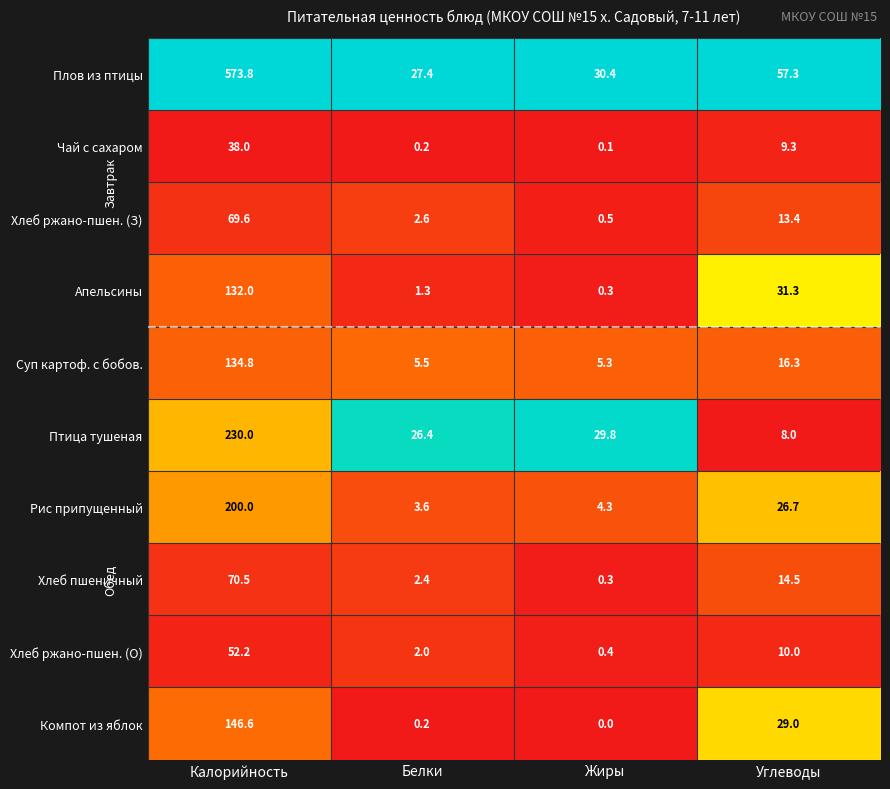

Which series has the widest spread of values?

Плов из птицы